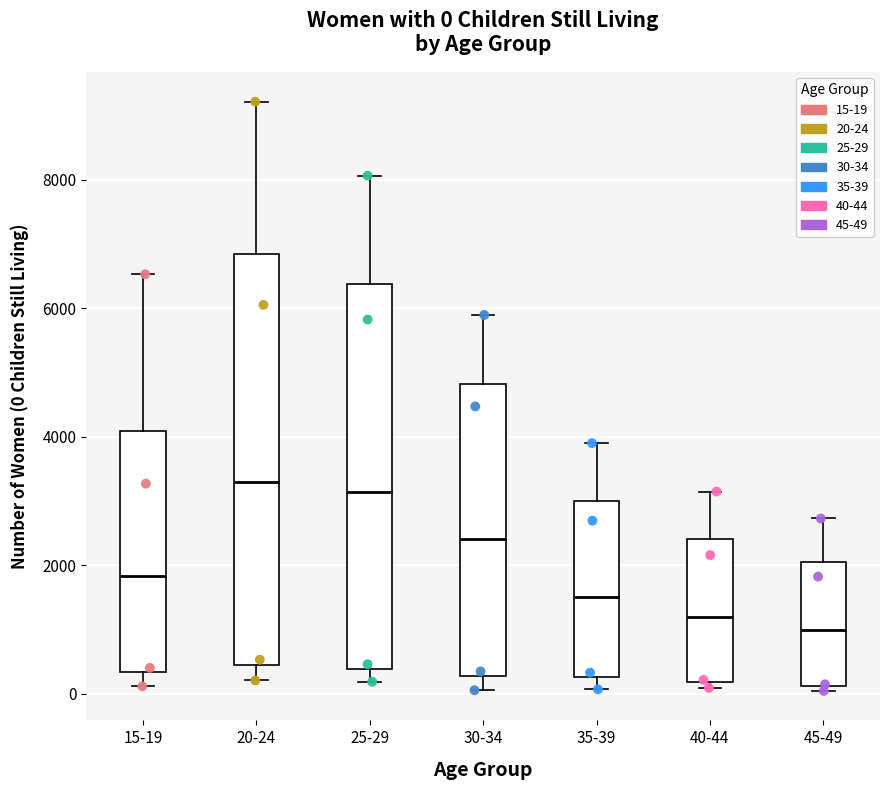

Which box's median line is the lowest?

45-49